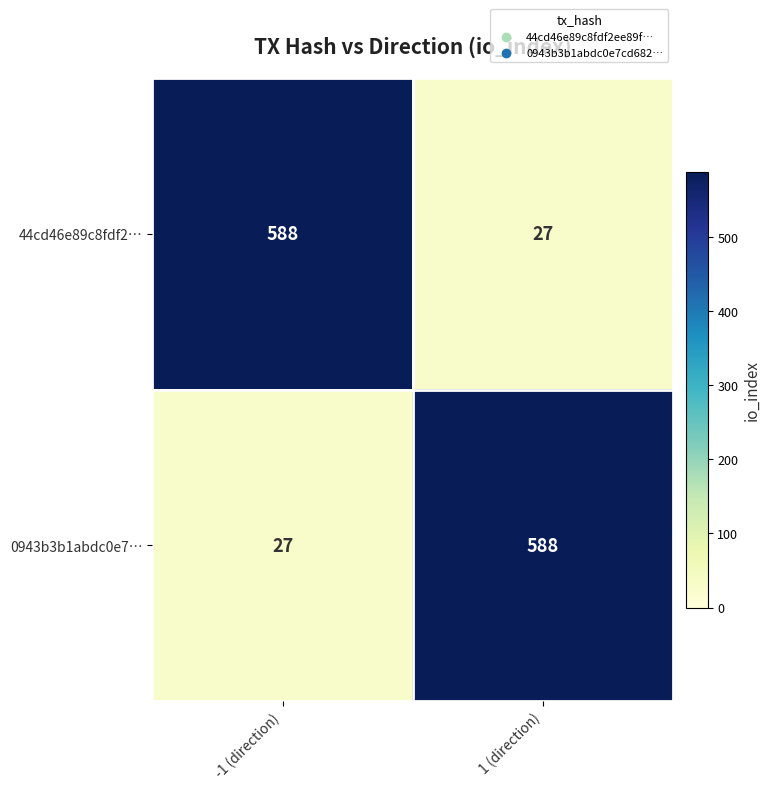

The 44cd46e89c8fdf2… series shows 27 at 1 (direction). True or false?

True